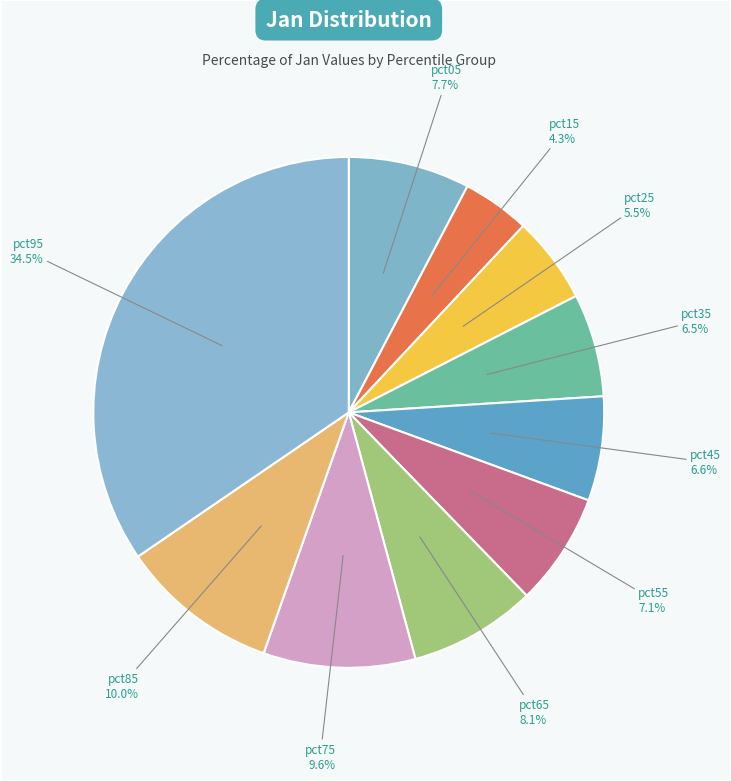

Does any single category account for the majority?

No